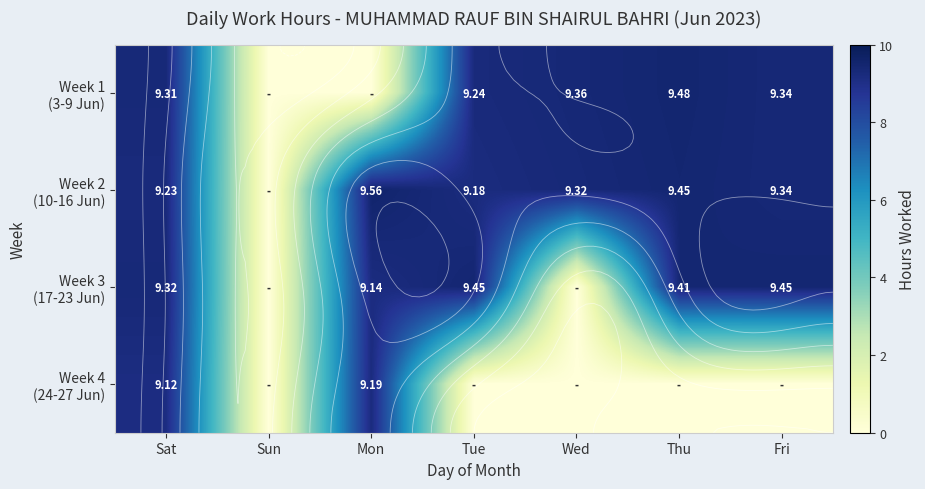

Which series has the largest total across all categories?

Week 2 (10-16 Jun)